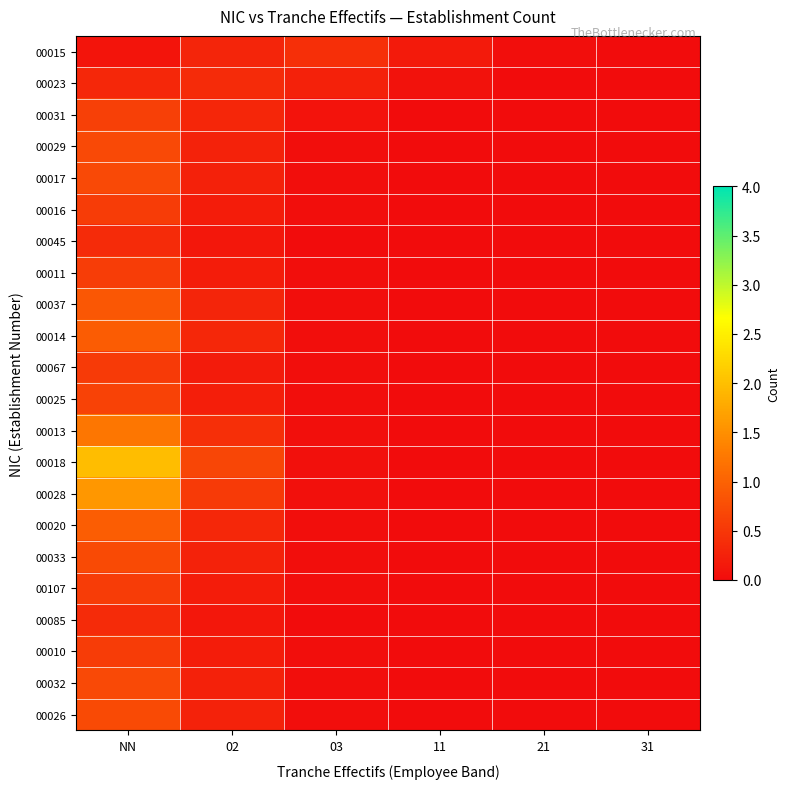

At how many categories does at least one series exceed 0?

6